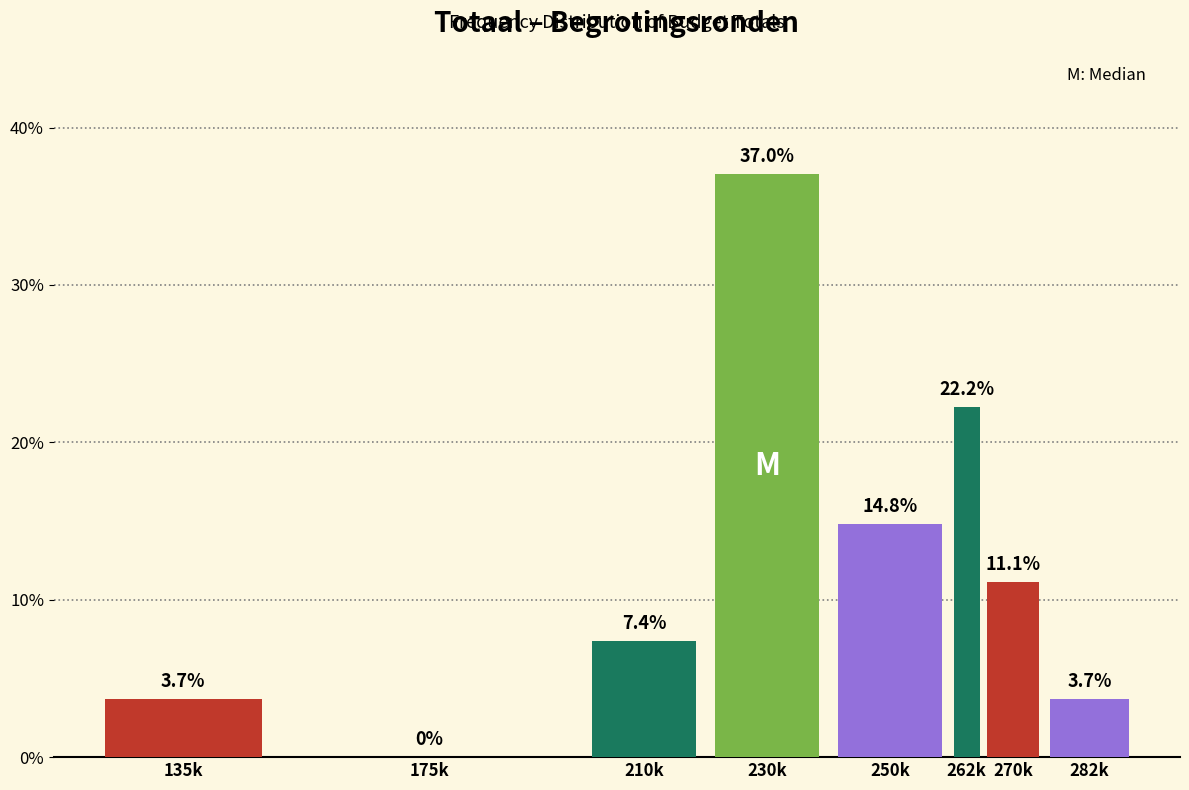

Reading left to right, list all the values displayed in this chart.

135k=3.7	175k=0.0	210k=7.4	230k=37.0	250k=14.8	262k=22.2	270k=11.1	282k=3.7